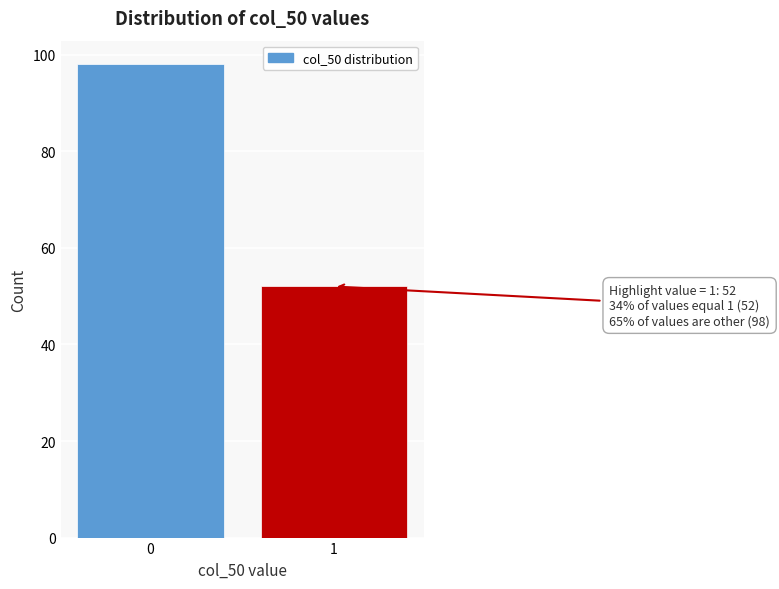

Reading right to left, list all the values displayed in this chart.

1=52	0=98